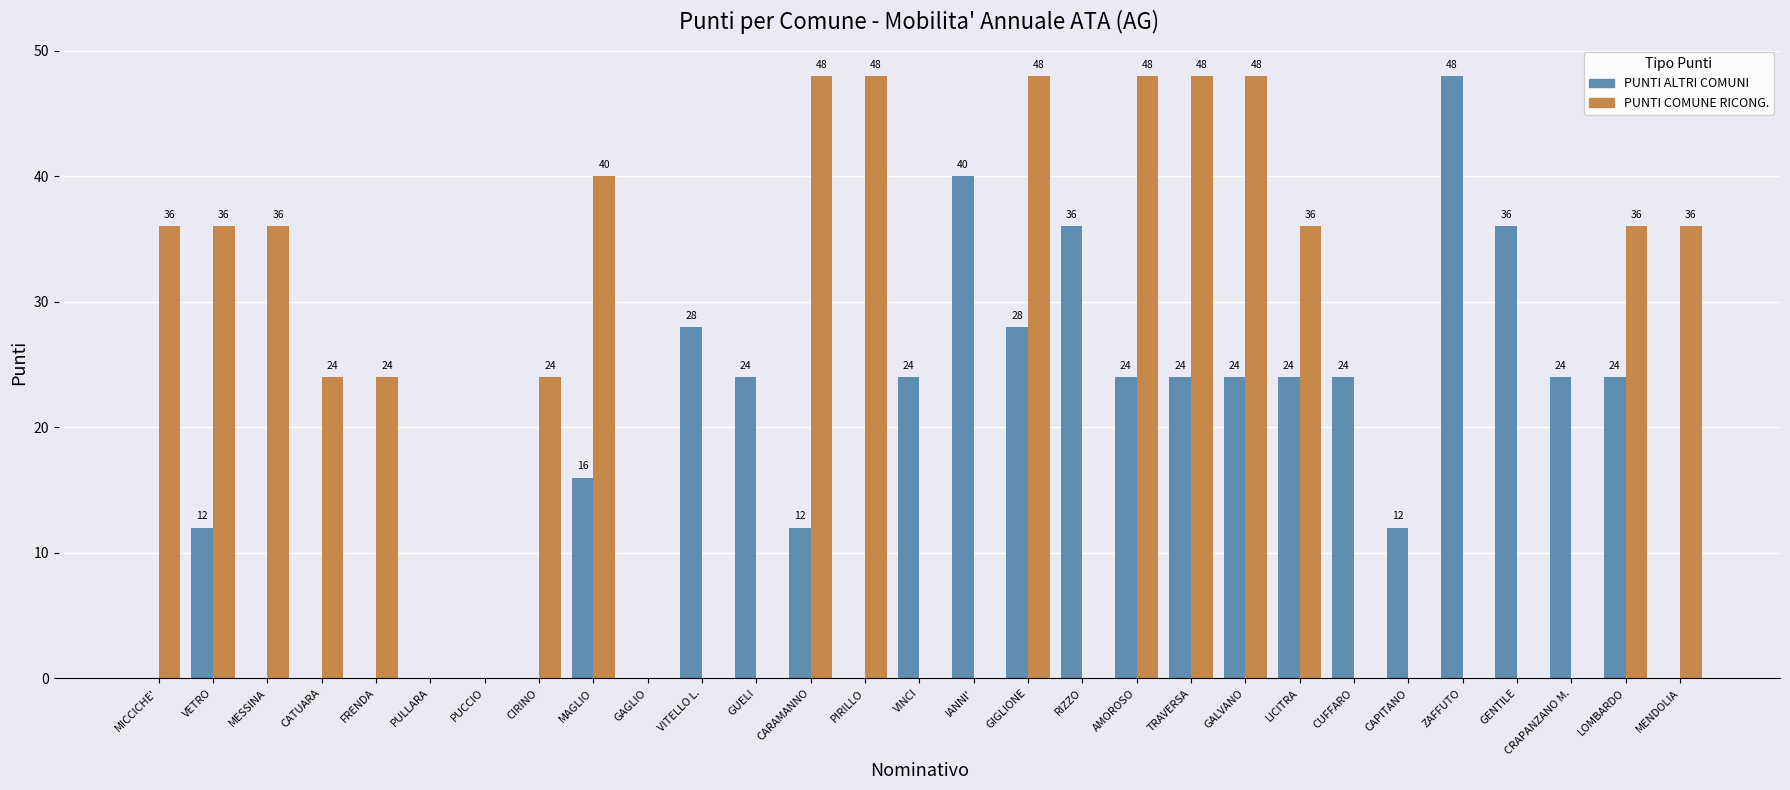

Are the bars grouped side by side (vs. stacked)?

Yes